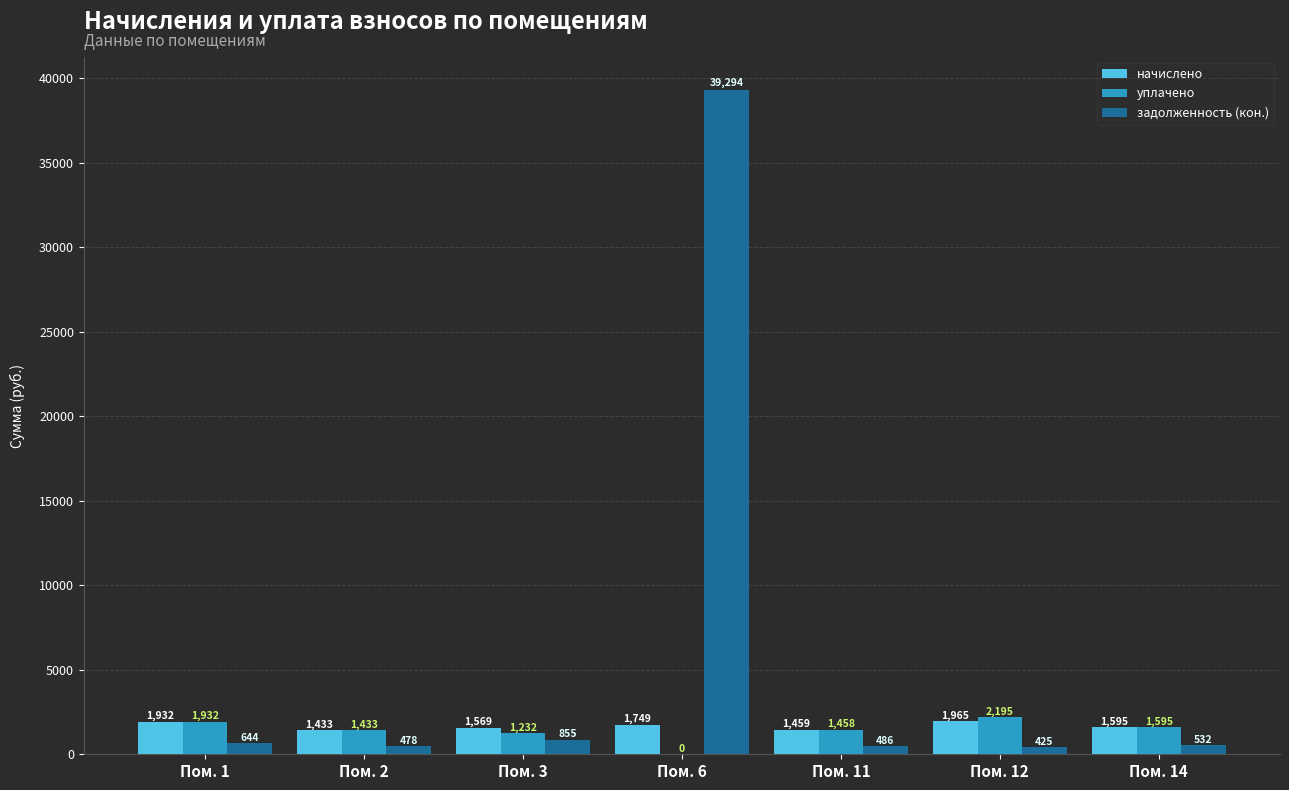

What is the highest value of the начислено series?

1965.0